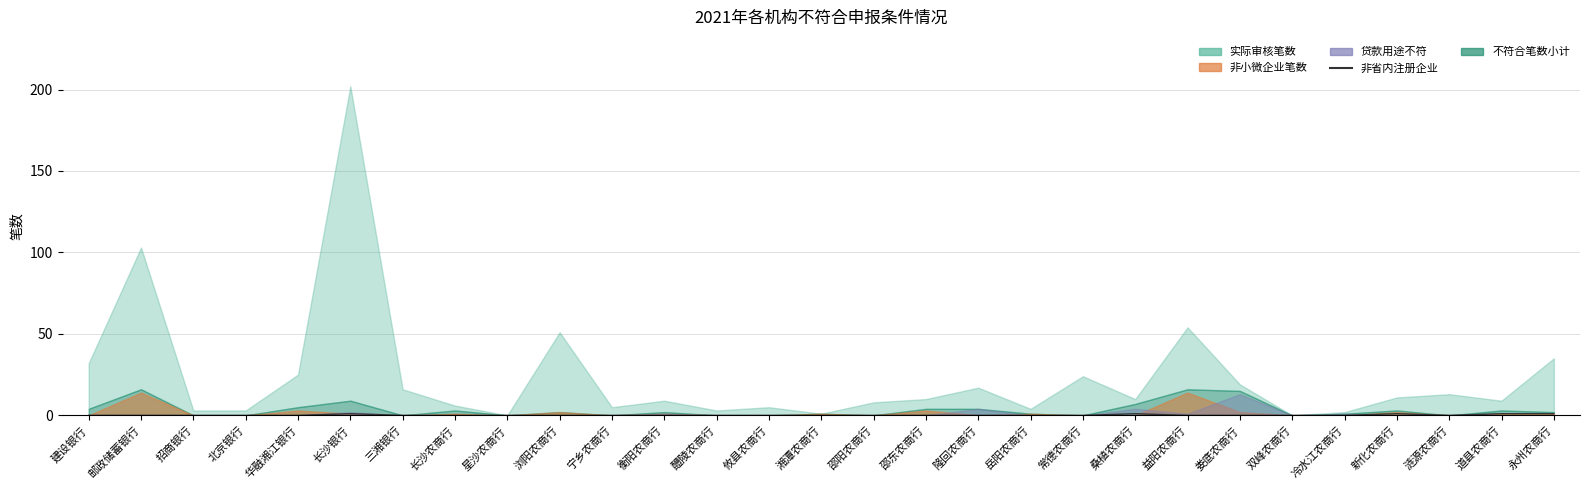

Which category has the highest value across all series?

长沙银行